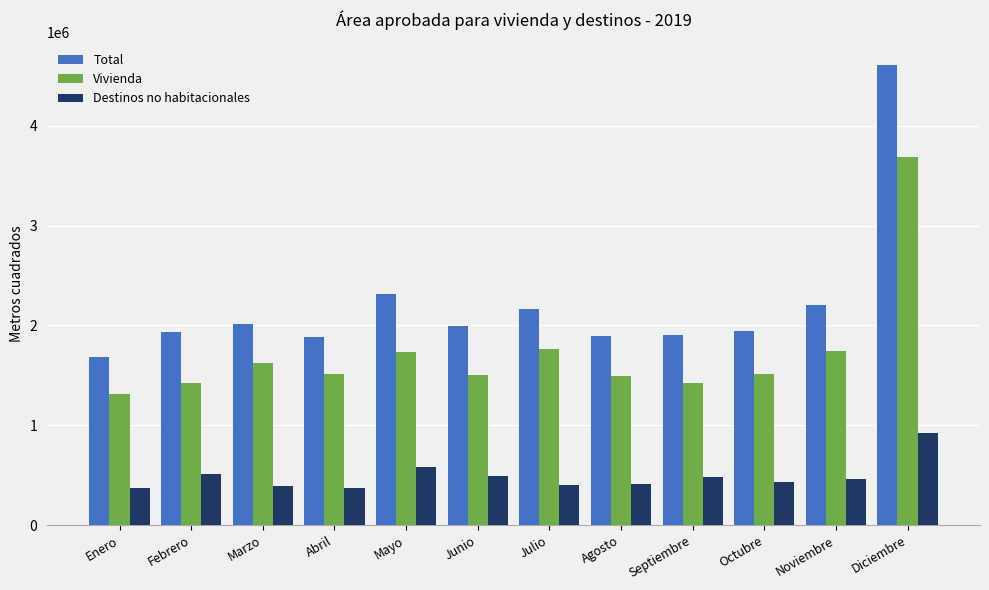

Are the bars grouped side by side (vs. stacked)?

Yes